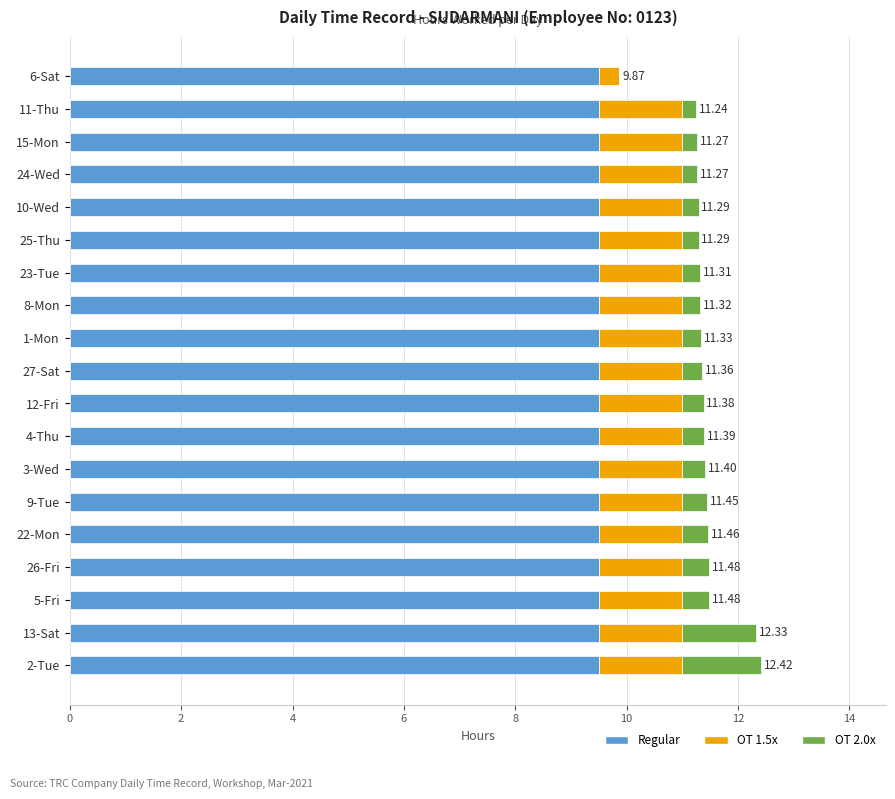

What is the sum of all Regular values?

180.5